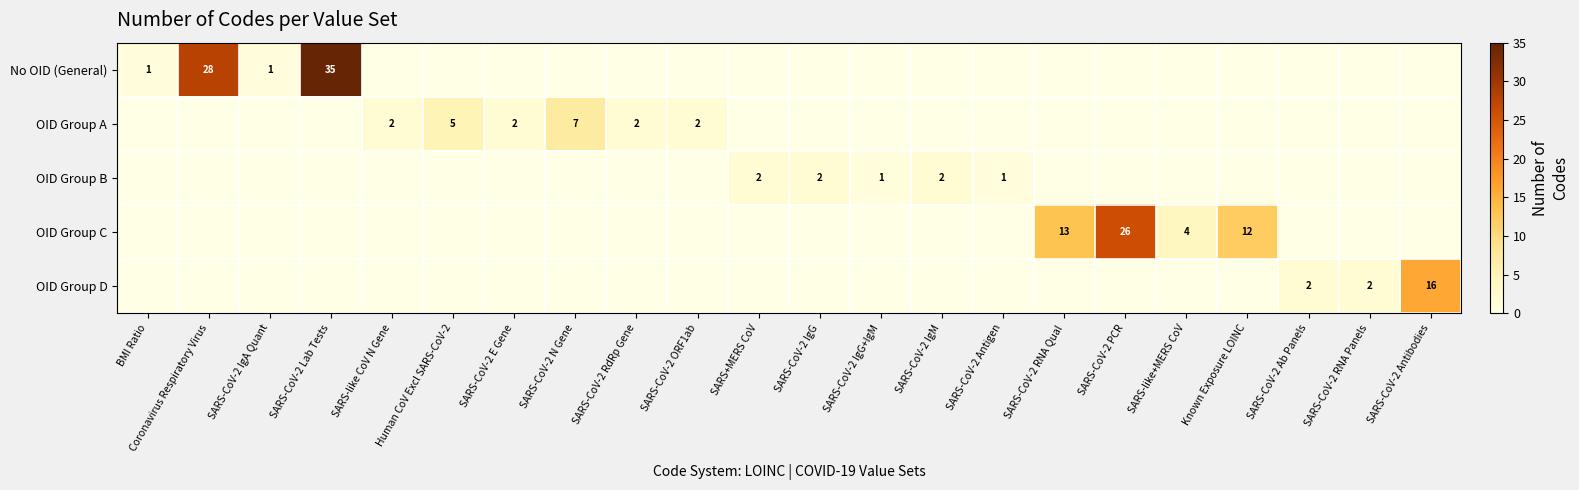

The OID Group A series shows 12 at SARS-CoV-2 N Gene. True or false?

False